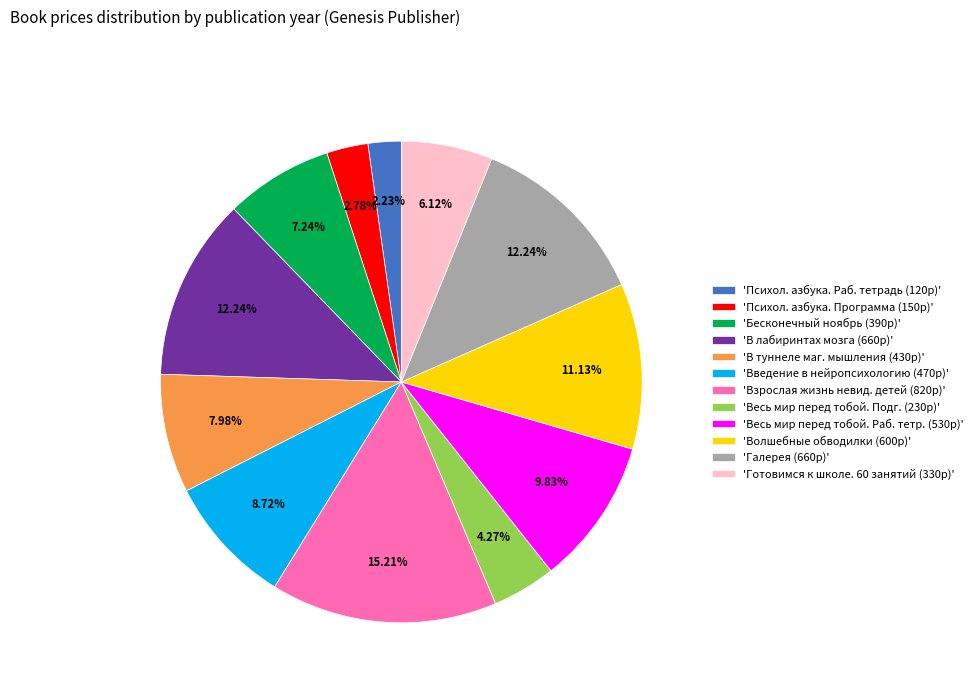

Do 'Взрослая жизнь невид. детей (820р)' and 'Галерея (660р)' together represent more than half of the pie?

No